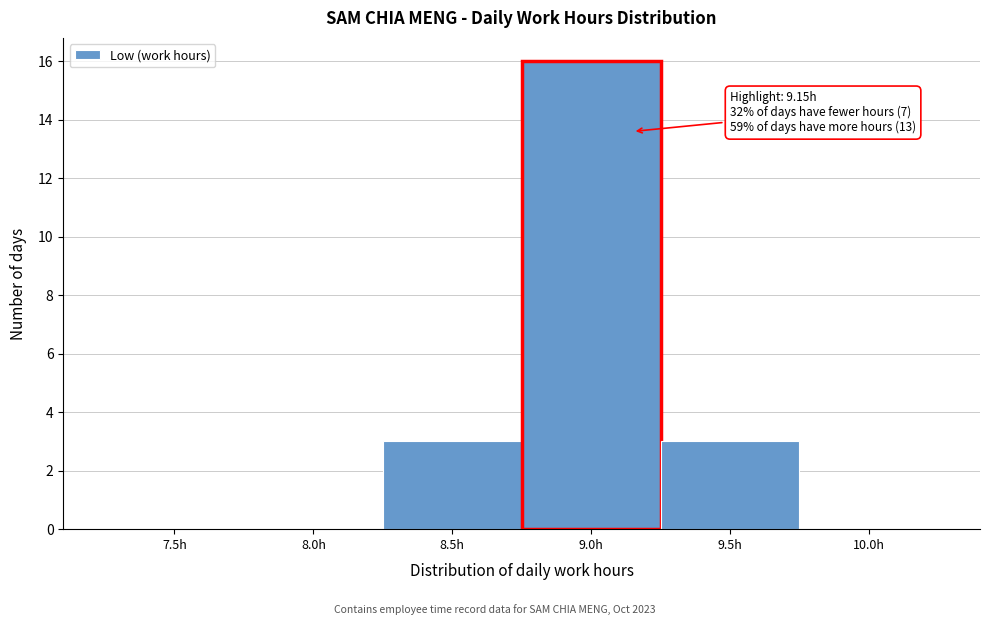

Reading left to right, list all the values displayed in this chart.

7.5h=0	8.0h=0	8.5h=3	9.0h=16	9.5h=3	10.0h=0